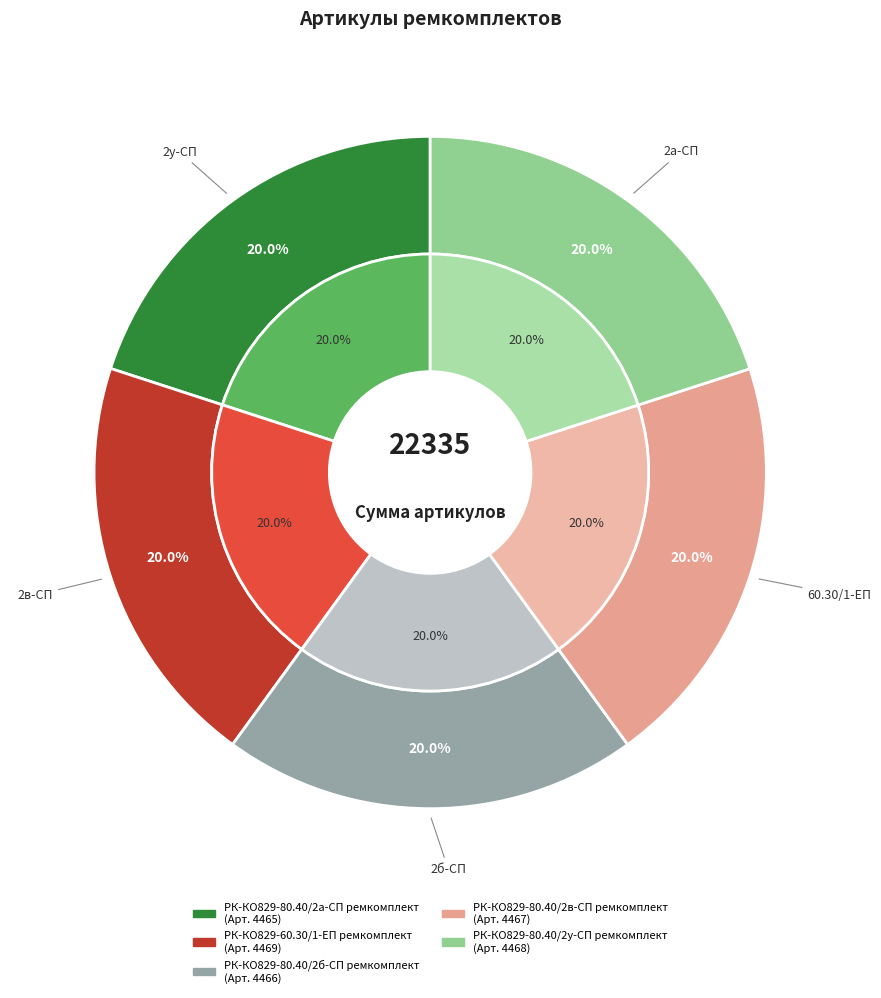

Which category has the smallest portion of the pie?

РК-КО829-80.40/2а-СП ремкомплект